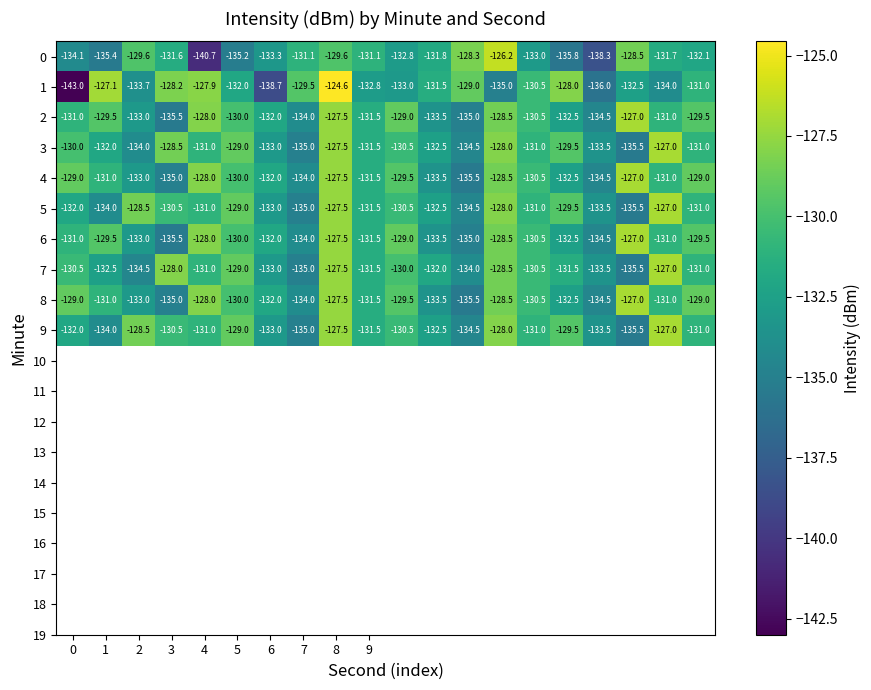

What is the minimum value for 4?

-135.5